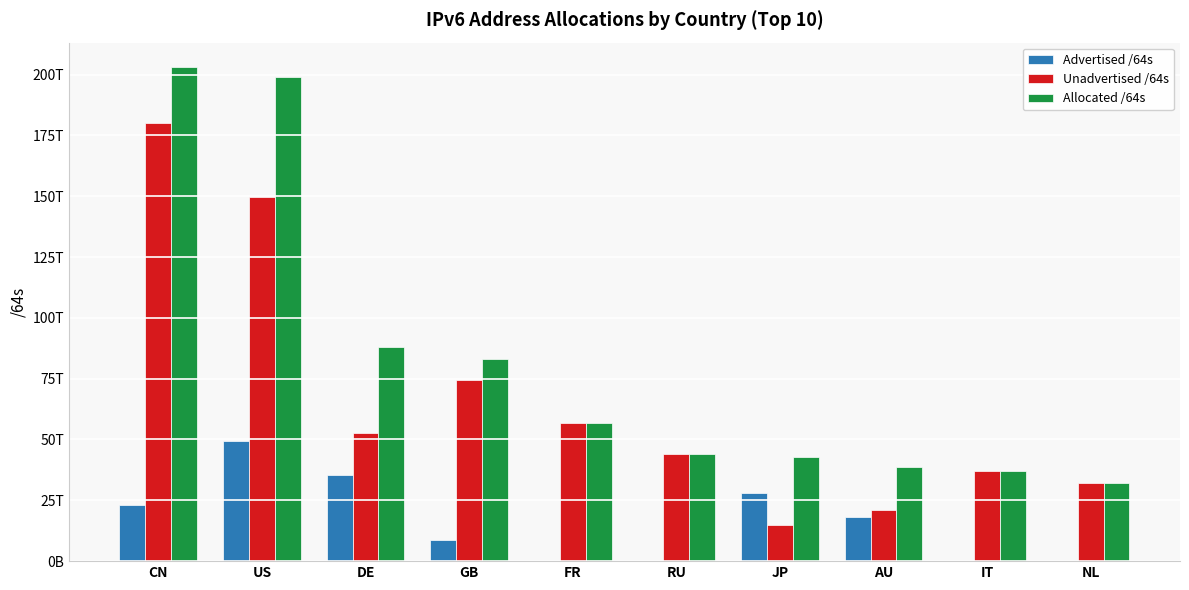

Which has a higher value, RU or JP?

JP